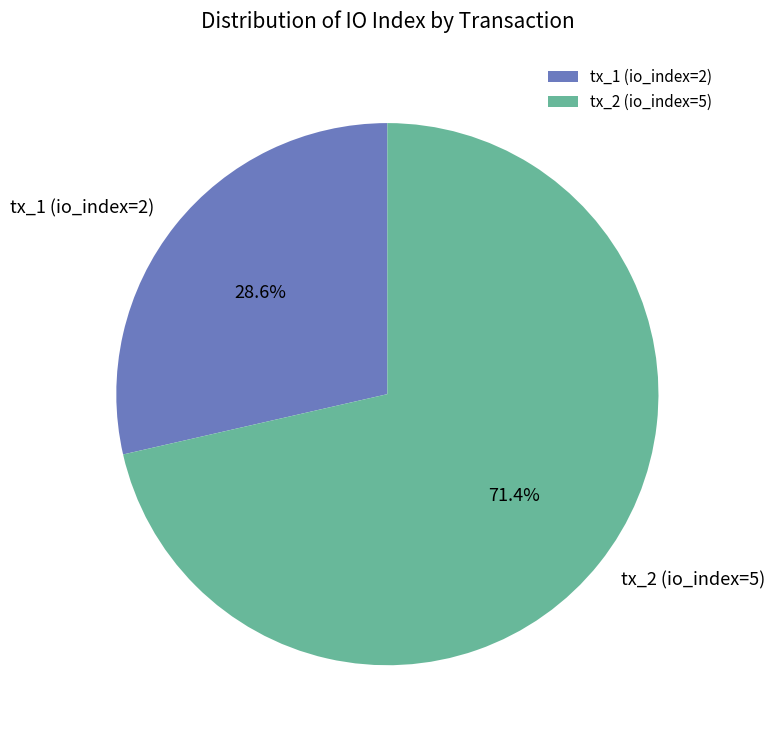

To the nearest percent, what portion does tx_2 (io_index=5) represent?

71%